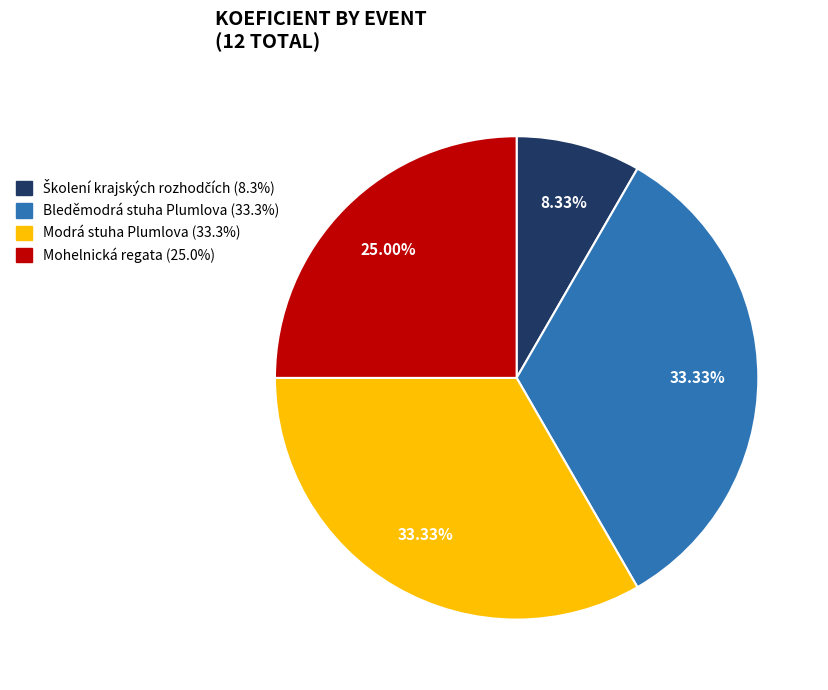

Is there a majority slice in this chart?

No